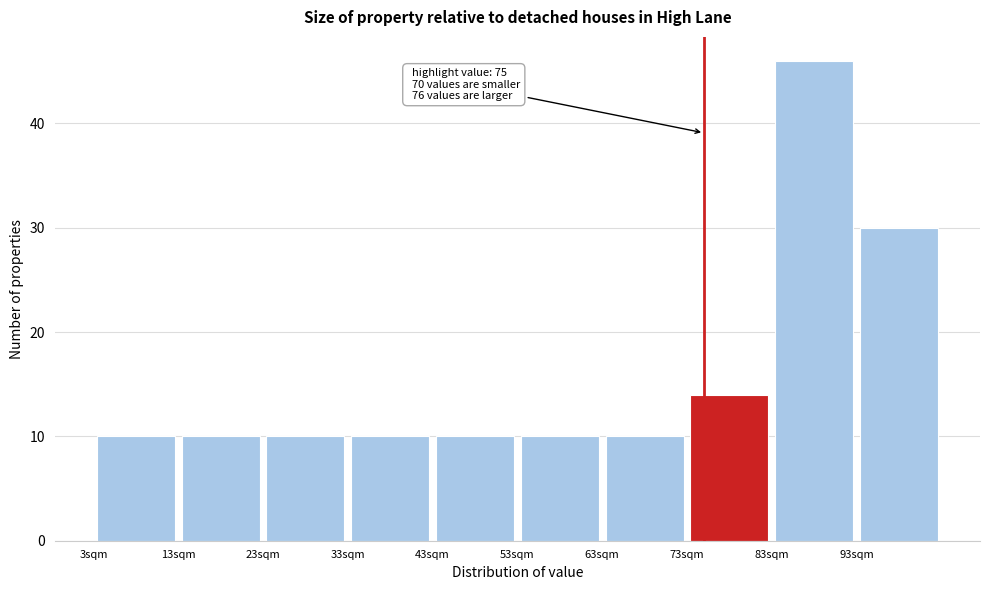

Over which range of the x-axis is the bar tallest?

83 to 93